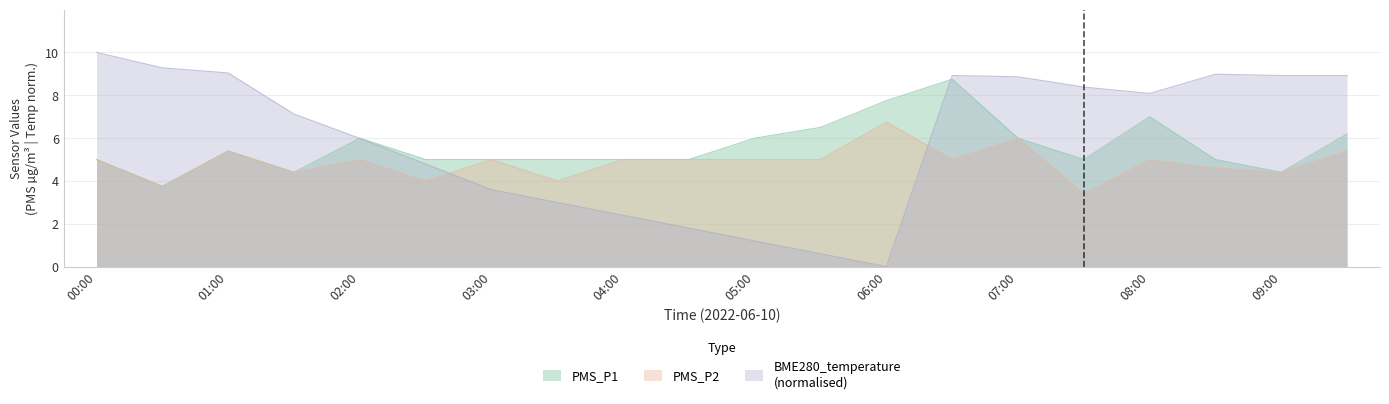

At which category is the sum across all series the highest?

06:30